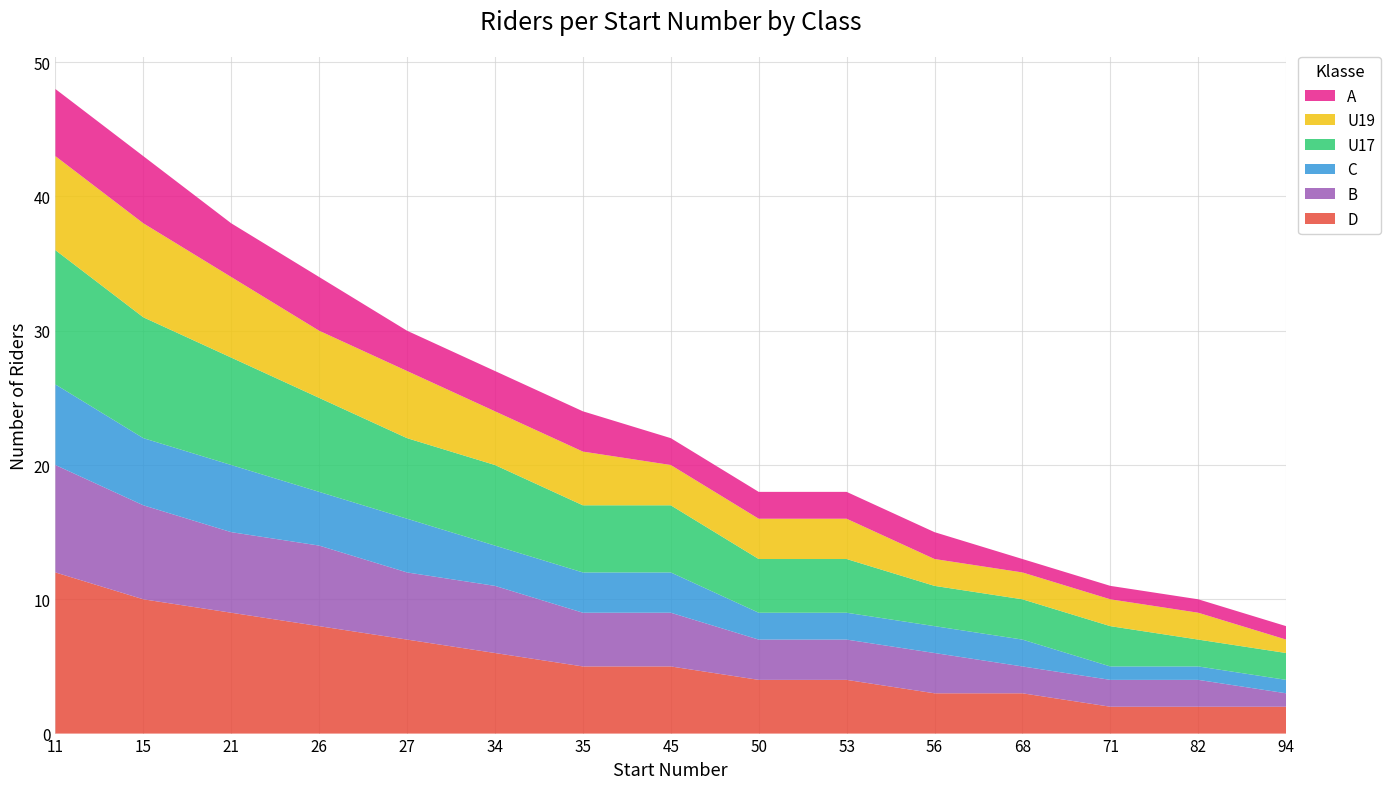

Reading left to right, extract all data points from this chart.

D: 12	10	9	8	7	6	5	5	4	4	3	3	2	2	2
B: 8	7	6	6	5	5	4	4	3	3	3	2	2	2	1
C: 6	5	5	4	4	3	3	3	2	2	2	2	1	1	1
U17: 10	9	8	7	6	6	5	5	4	4	3	3	3	2	2
U19: 7	7	6	5	5	4	4	3	3	3	2	2	2	2	1
A: 5	5	4	4	3	3	3	2	2	2	2	1	1	1	1